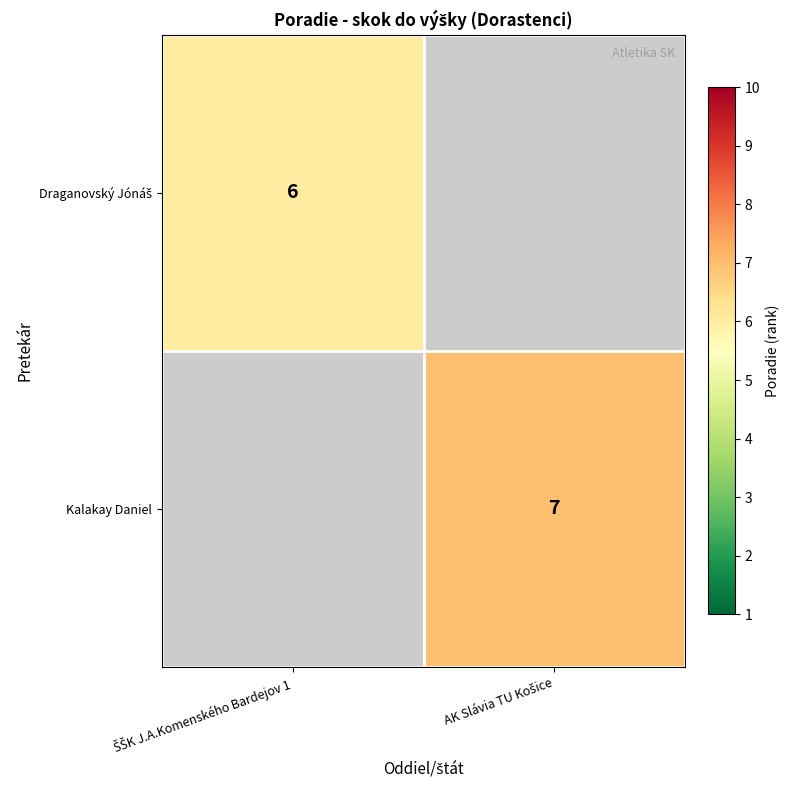

The value of Draganovský Jónáš at ŠŠK J.A.Komenského Bardejov 1 is 6.0. True or false?

True